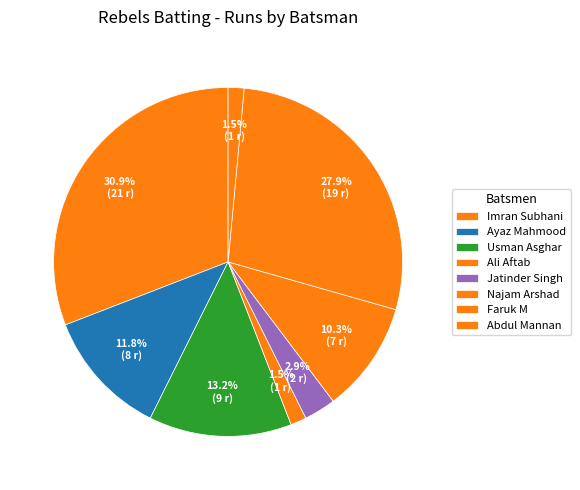

What is the smallest slice in the pie chart?

Ali Aftab